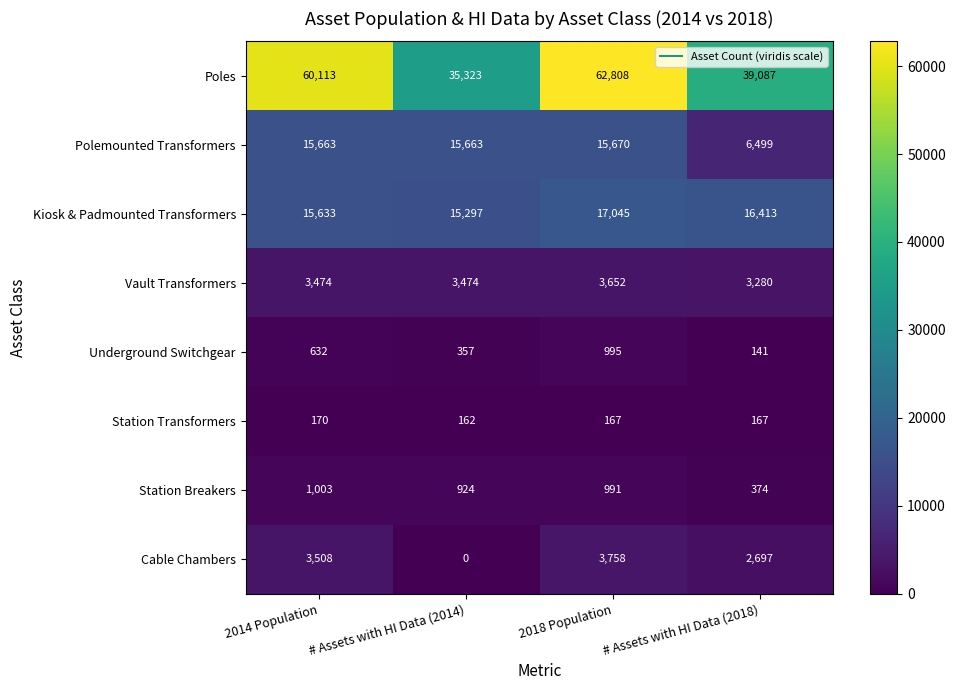

At which category is the sum across all series the highest?

2018 Population